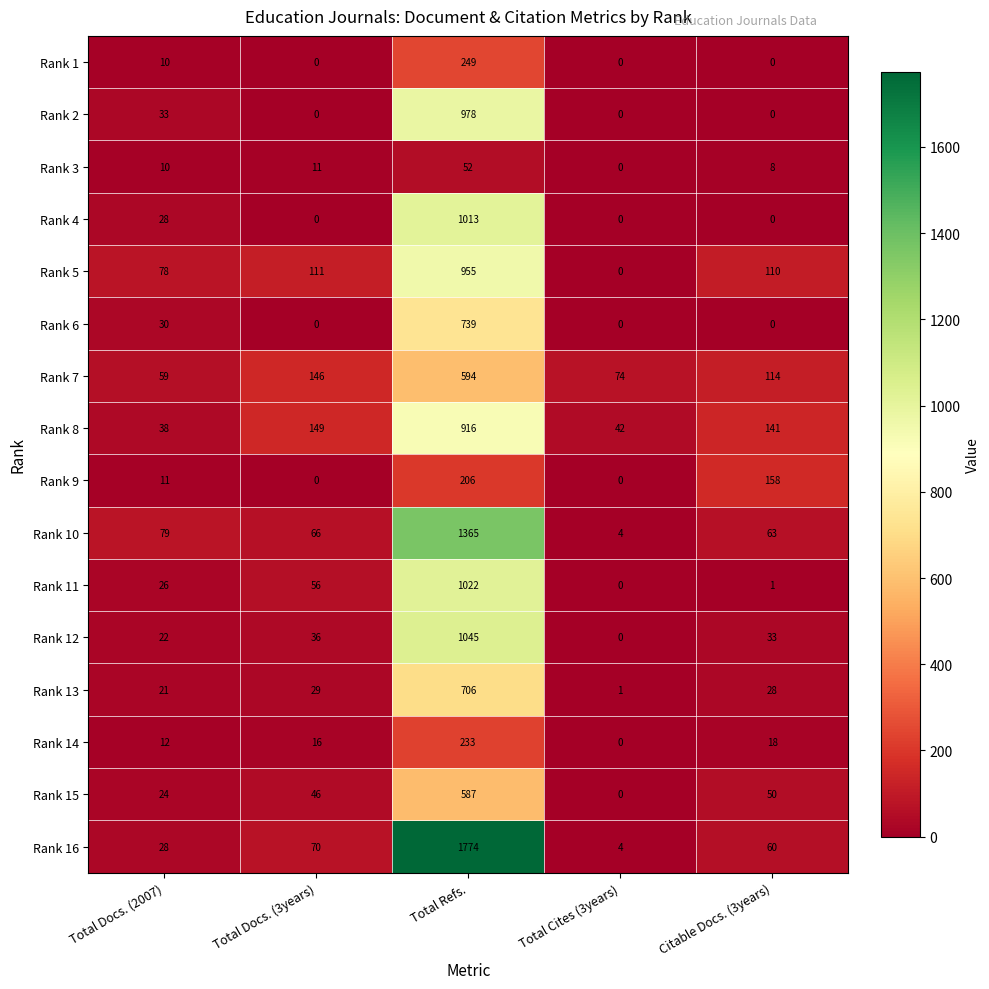

Which series has the widest spread of values?

Rank 16